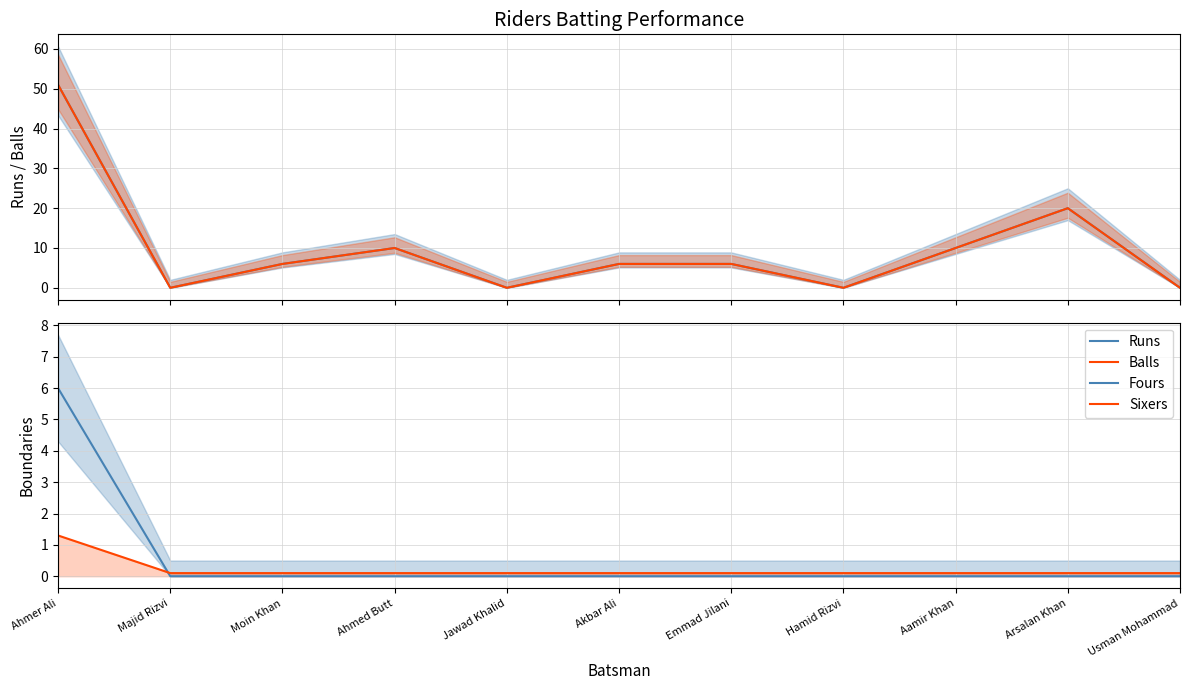

Reading right to left, list all the values displayed in this chart.

Runs: 0.0	20.0	10.0	0.0	6.0	6.0	0.0	10.0	6.0	0.0	51.0
Balls: 0.0	20.0	10.0	0.0	6.0	6.0	0.0	10.0	6.0	0.0	51.0
Fours: 0.0	0.0	0.0	0.0	0.0	0.0	0.0	0.0	0.0	0.0	6.0
Sixers: 0.1	0.1	0.1	0.1	0.1	0.1	0.1	0.1	0.1	0.1	1.3